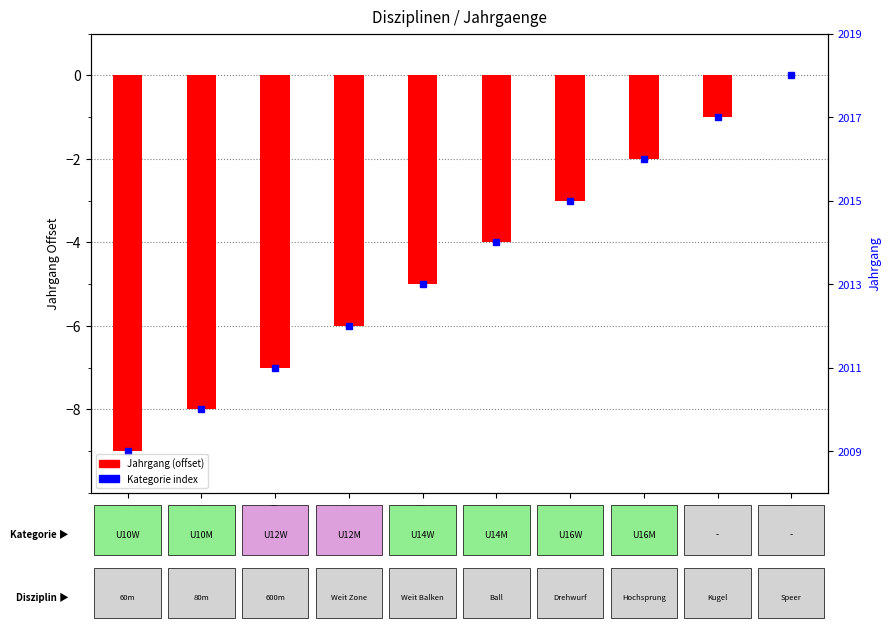

Reading left to right, extract all data points from this chart.

60M=-9	80M=-8	600=-7	WEZ=-6	WEI=-5	BAL=-4	DW=-3	HOC=-2	KUG=-1	SPE=0